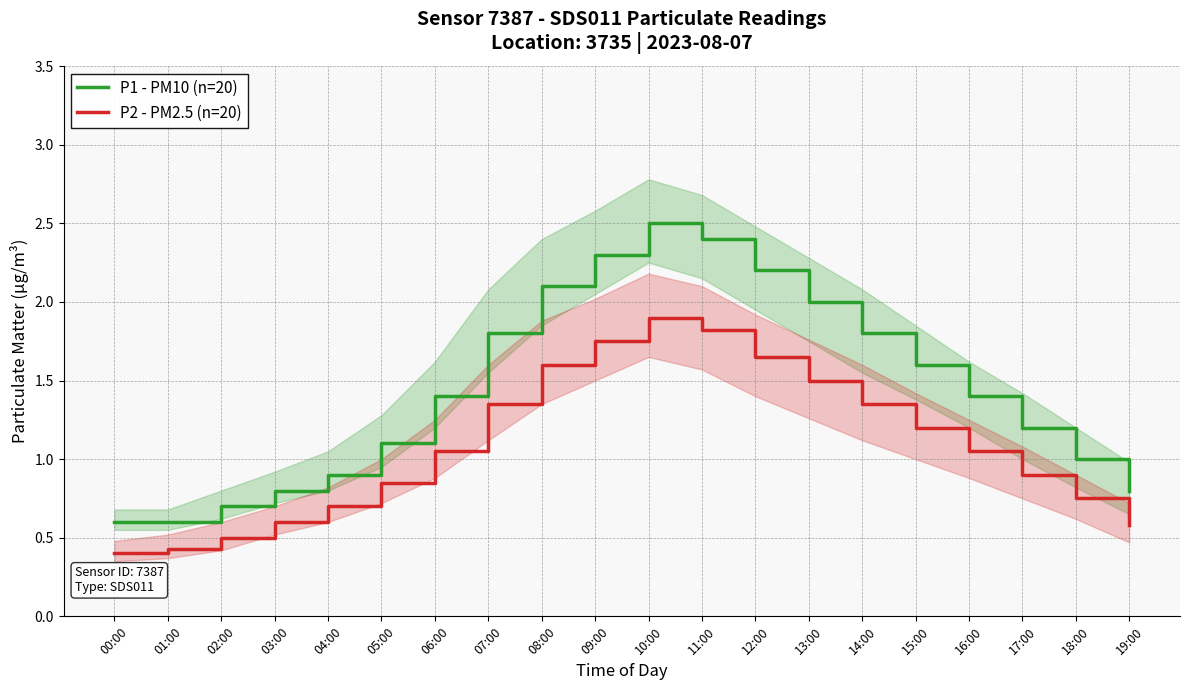

Rank the series at 11:00 from highest to lowest value.

P1 - PM10 (n=20), P2 - PM2.5 (n=20)